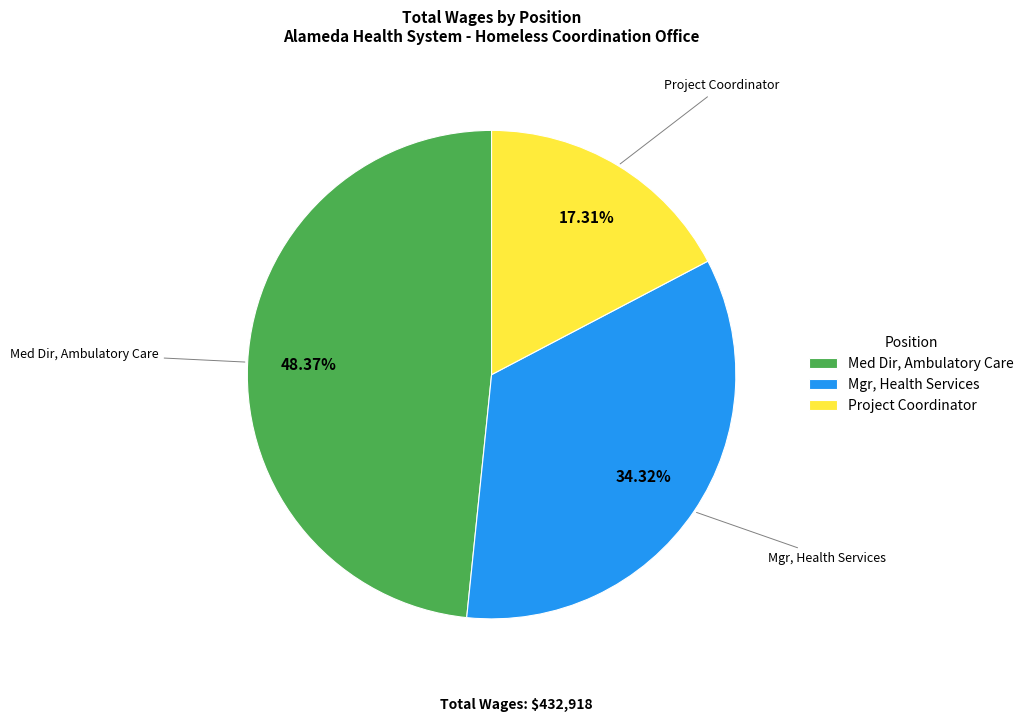

Is there any slice that represents more than half of the pie?

No